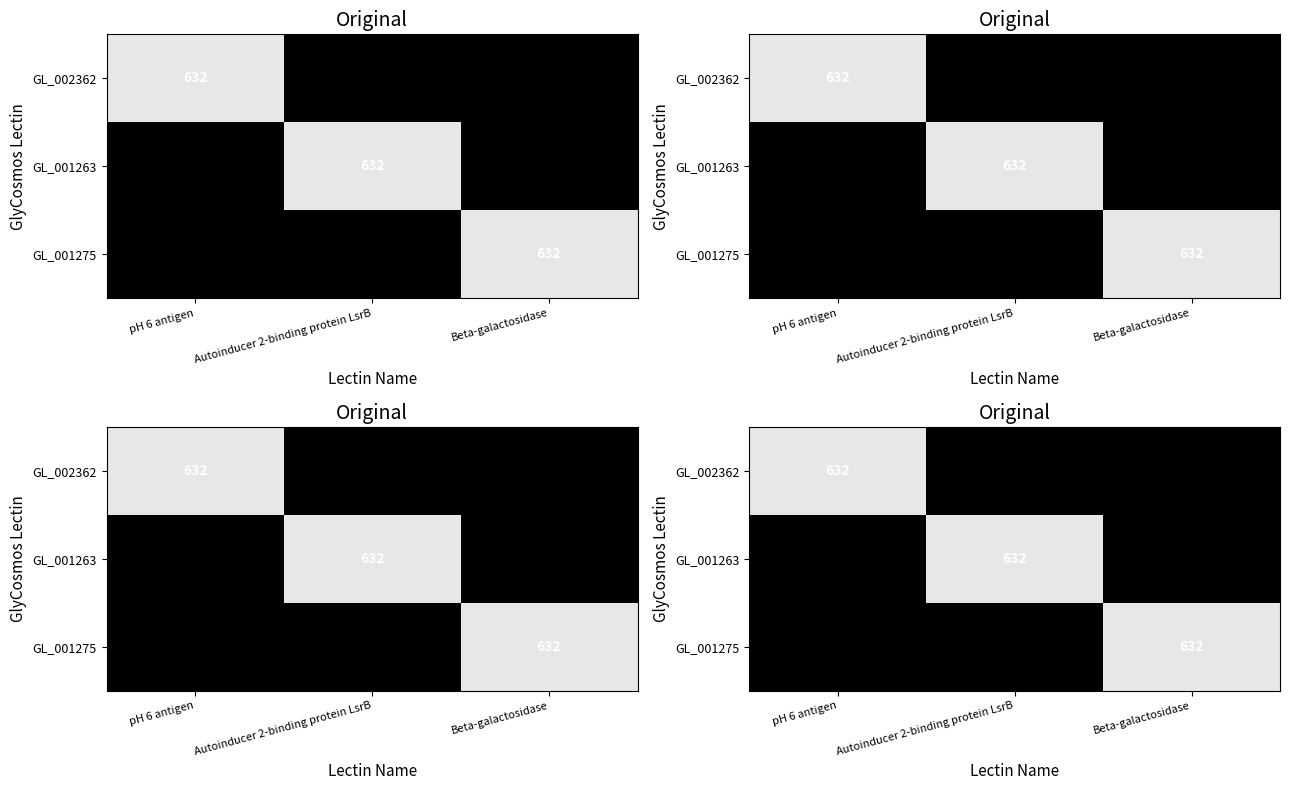

What is the maximum value shown in the chart?

632